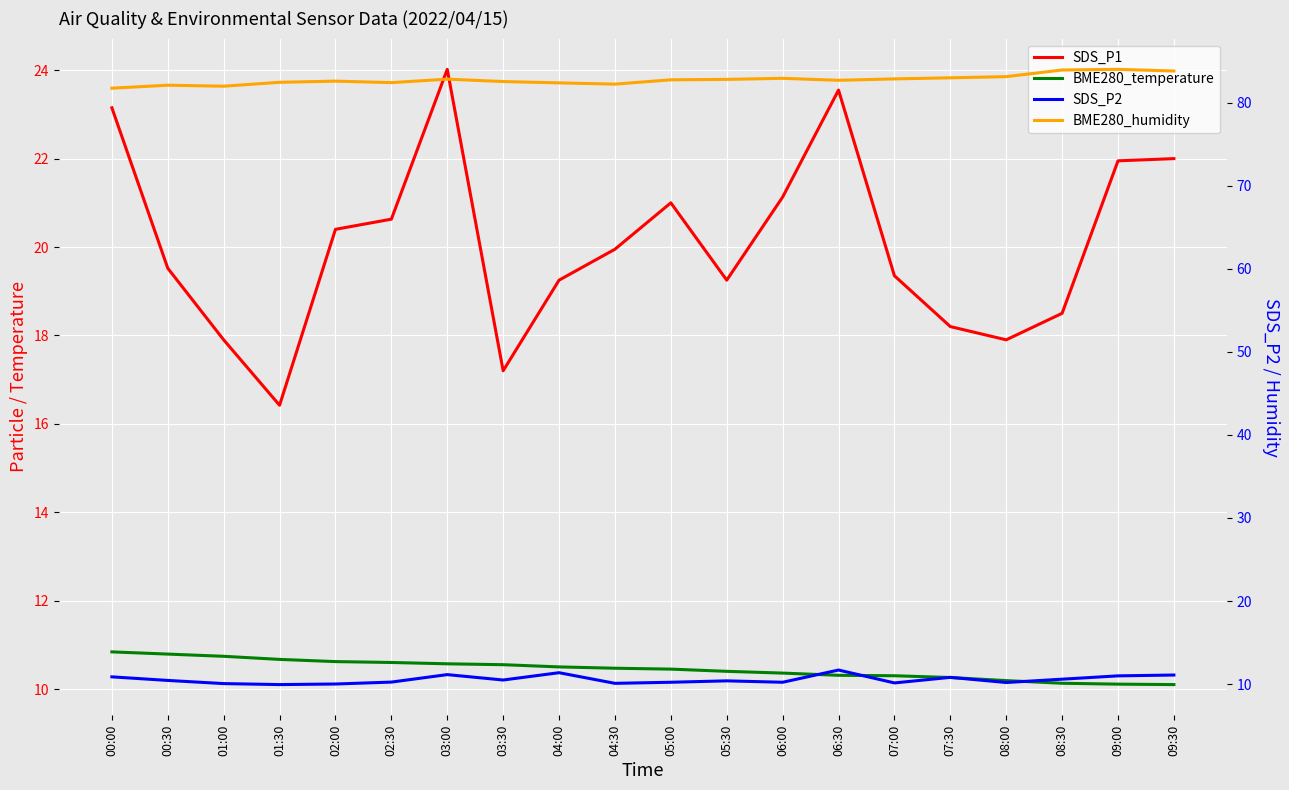

Reading left to right, list all the values displayed in this chart.

SDS_P1: 23.1	19.5	17.9	16.4	20.4	20.6	24.0	17.2	19.2	19.9	21.0	19.2	21.1	23.6	19.4	18.2	17.9	18.5	21.9	22.0
BME280_temperature: 10.8	10.8	10.7	10.7	10.6	10.6	10.6	10.6	10.5	10.5	10.4	10.4	10.4	10.3	10.3	10.3	10.2	10.1	10.1	10.1
SDS_P2: 10.9	10.4	10.1	9.9	10.0	10.2	11.2	10.5	11.4	10.1	10.2	10.4	10.2	11.7	10.2	10.8	10.2	10.6	11.0	11.1
BME280_humidity: 81.7	82.1	82.0	82.4	82.6	82.4	82.8	82.5	82.4	82.2	82.7	82.8	82.9	82.7	82.8	83.0	83.1	83.9	84.0	83.8